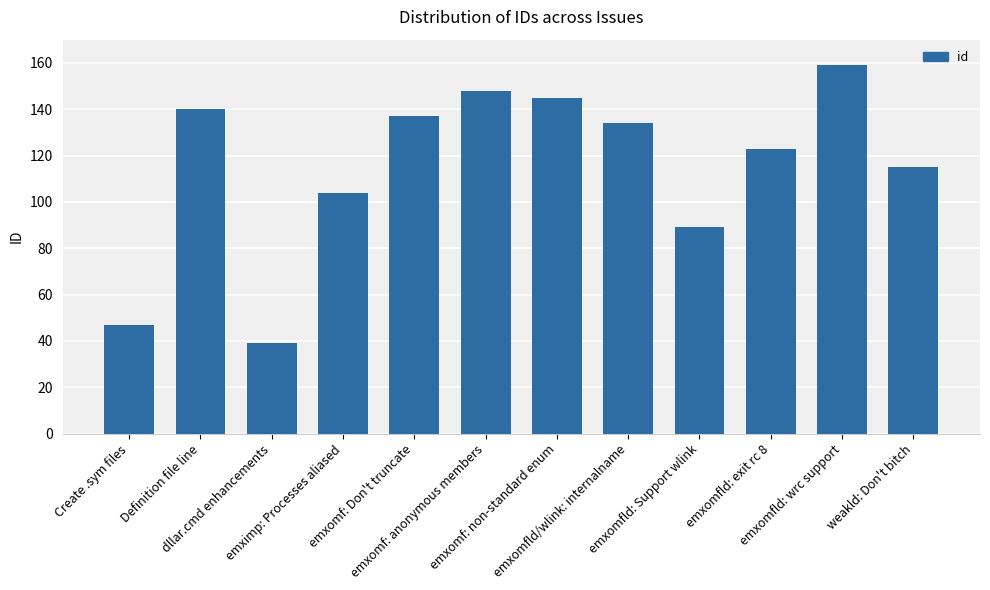

What is the ratio of the value at emximp: Processes aliased to the value at emxomfld/wlink: internalname?

0.8